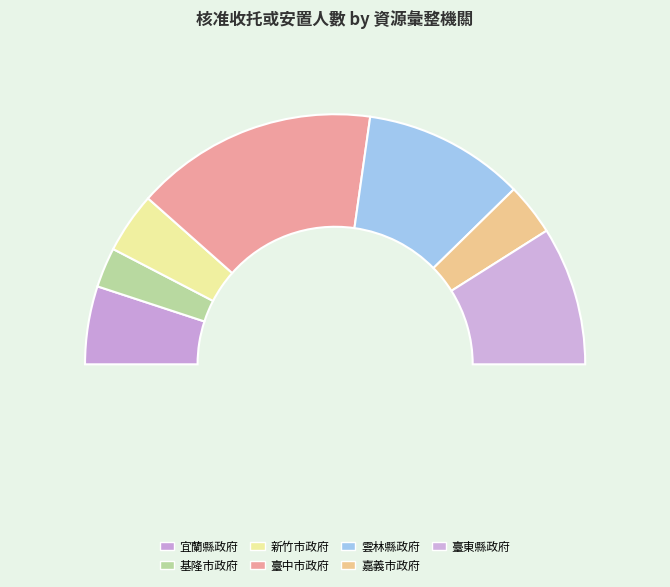

Combined, do 新竹市政府 and 宜蘭縣政府 account for over 50%?

No